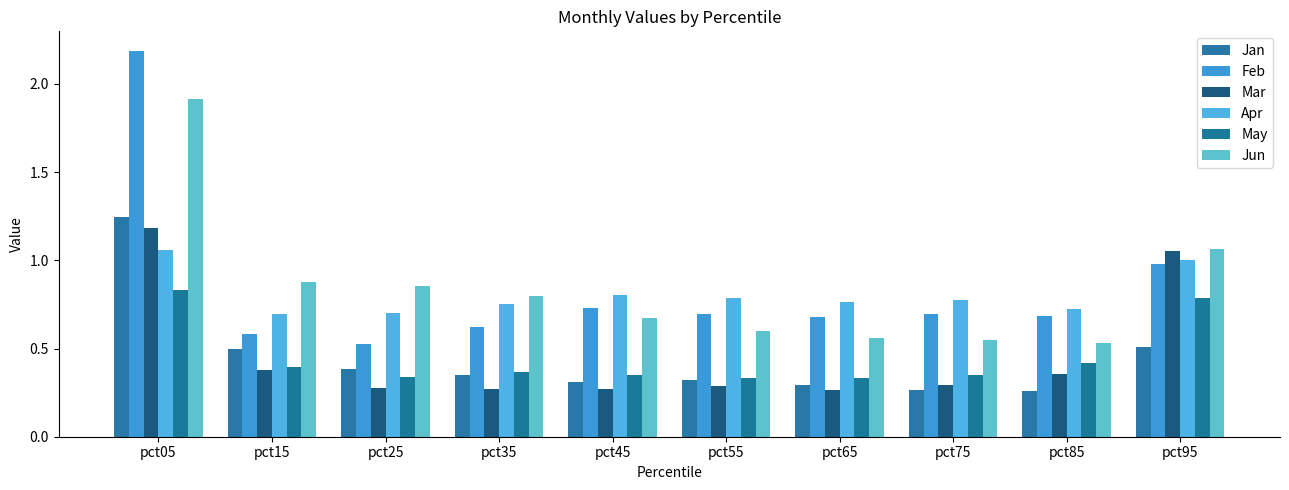

What is the difference between the maximum and second lowest values in the Mar series?

0.9